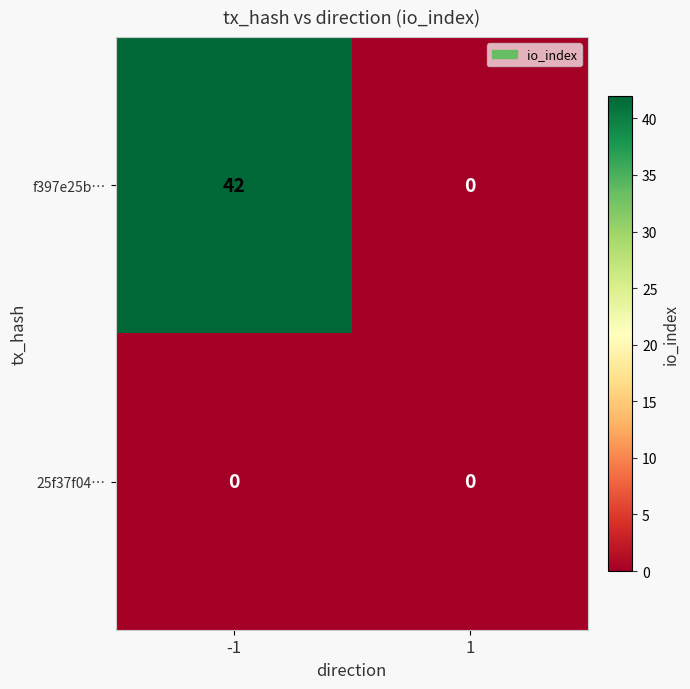

Rank the series by their maximum value, from lowest to highest.

25f37f04…, f397e25b…